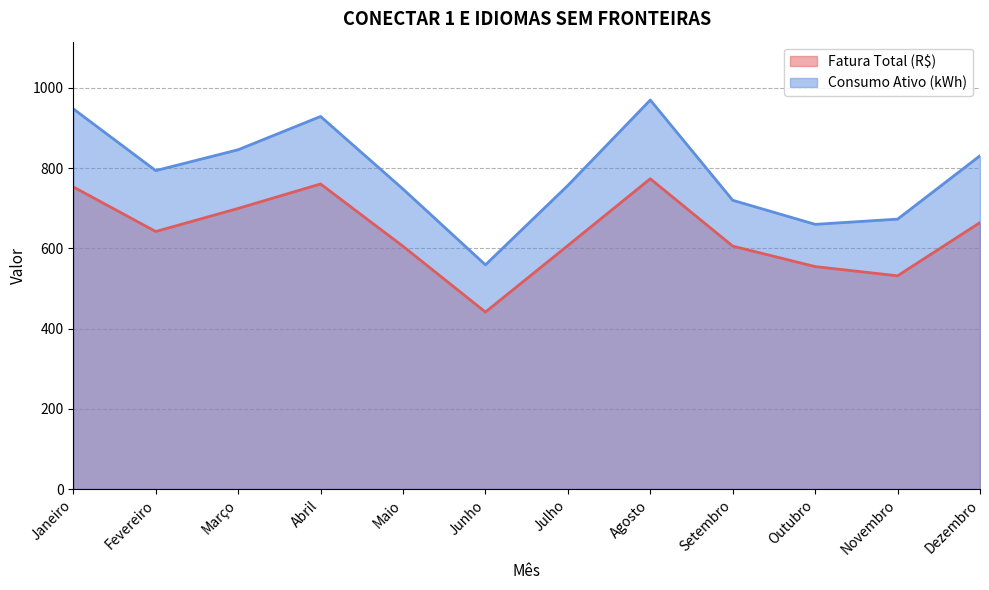

Is it true that Fatura Total (R$) equals 607.2 at Julho?

True